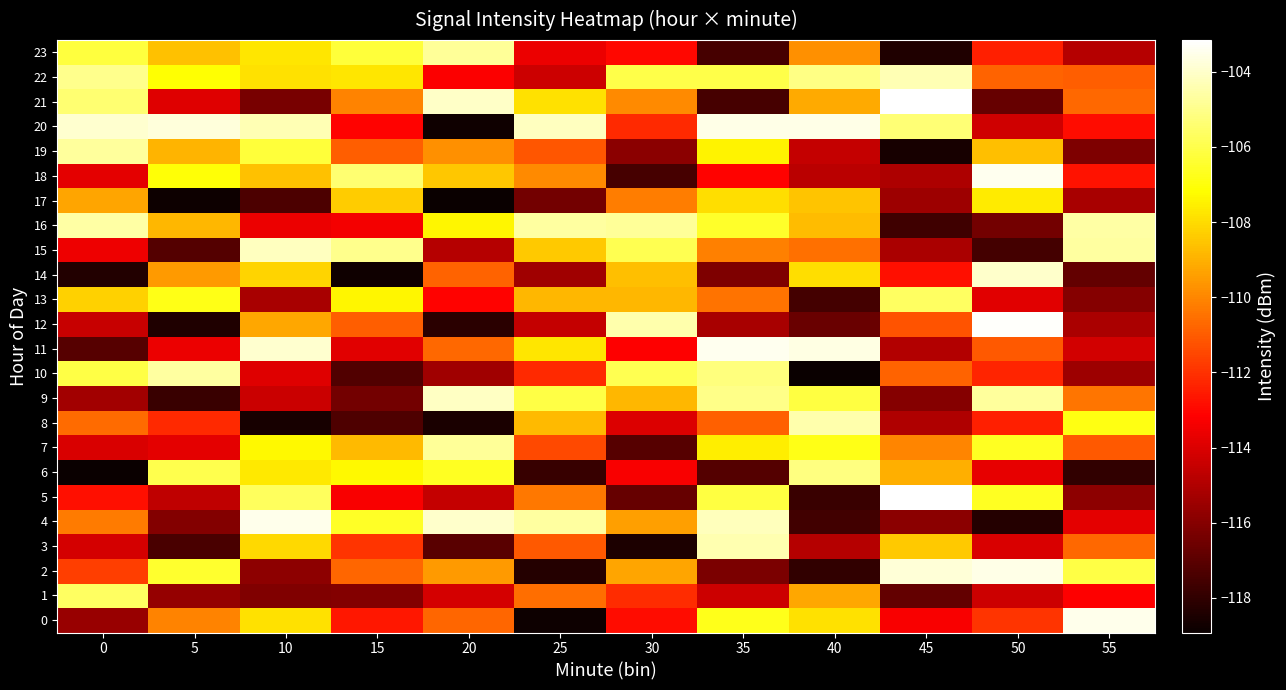

Reading right to left, transcribe all the data shown in this chart.

0: 55=-103.5	50=-111.9	45=-113.3	40=-107.9	35=-106.8	30=-112.8	25=-118.8	20=-110.8	15=-112.6	10=-107.9	5=-110.1	0=-115.6
1: 55=-113.1	50=-114.3	45=-116.8	40=-109.2	35=-114.3	30=-112.1	25=-110.6	20=-114.1	15=-116.1	10=-116.1	5=-115.6	0=-105.7
2: 55=-106.1	50=-103.5	45=-103.8	40=-118.0	35=-116.3	30=-109.3	25=-118.3	20=-109.5	15=-110.8	10=-115.8	5=-106.4	0=-111.7
3: 55=-110.7	50=-114.0	45=-108.4	40=-114.9	35=-104.5	30=-118.4	25=-111.1	20=-117.0	15=-112.0	10=-108.1	5=-117.4	0=-114.1
4: 55=-113.8	50=-118.3	45=-115.9	40=-117.6	35=-104.3	30=-109.4	25=-104.7	20=-104.0	15=-106.6	10=-103.5	5=-116.0	0=-110.3
5: 55=-115.8	50=-106.6	45=-103.2	40=-117.8	35=-106.2	30=-116.7	25=-110.3	20=-114.5	15=-113.3	10=-105.7	5=-114.7	0=-112.8
6: 55=-118.0	50=-113.7	45=-109.0	40=-105.2	35=-117.1	30=-113.3	25=-117.8	20=-106.7	15=-107.3	10=-107.7	5=-106.0	0=-118.9
7: 55=-111.1	50=-106.7	45=-110.0	40=-106.8	35=-107.6	30=-117.1	25=-111.4	20=-104.8	15=-108.8	10=-107.3	5=-113.8	0=-114.0
8: 55=-106.9	50=-112.4	45=-115.0	40=-104.5	35=-110.9	30=-114.0	25=-108.8	20=-118.5	15=-117.3	10=-118.6	5=-112.2	0=-110.6
9: 55=-110.4	50=-104.7	45=-116.0	40=-106.1	35=-105.1	30=-108.9	25=-106.1	20=-104.1	15=-116.4	10=-114.4	5=-117.8	0=-115.3
10: 55=-115.4	50=-112.3	45=-110.8	40=-118.9	35=-105.2	30=-105.9	25=-112.2	20=-115.4	15=-117.2	10=-113.9	5=-104.7	0=-106.1
11: 55=-114.2	50=-111.0	45=-115.0	40=-103.6	35=-103.5	30=-113.2	25=-107.8	20=-110.7	15=-113.8	10=-103.9	5=-113.6	0=-117.1
12: 55=-115.1	50=-103.2	45=-111.2	40=-116.7	35=-115.2	30=-104.5	25=-114.5	20=-118.2	15=-111.0	10=-109.2	5=-118.4	0=-114.4
13: 55=-116.0	50=-113.9	45=-105.6	40=-117.6	35=-110.4	30=-108.9	25=-108.9	20=-113.1	15=-107.3	10=-115.2	5=-106.8	0=-108.2
14: 55=-116.8	50=-104.0	45=-112.8	40=-107.9	35=-116.2	30=-108.7	25=-115.4	20=-110.8	15=-118.7	10=-108.2	5=-109.5	0=-118.3
15: 55=-104.6	50=-117.5	45=-115.1	40=-110.5	35=-110.1	30=-105.9	25=-108.4	20=-114.9	15=-105.0	10=-104.2	5=-117.2	0=-113.5
16: 55=-104.6	50=-116.4	45=-117.7	40=-108.7	35=-106.5	30=-104.8	25=-104.6	20=-107.4	15=-113.4	10=-113.6	5=-108.9	0=-104.6
17: 55=-115.2	50=-107.6	45=-115.4	40=-108.6	35=-107.9	30=-110.2	25=-116.4	20=-118.9	15=-108.4	10=-117.4	5=-118.9	0=-109.3
18: 55=-112.7	50=-103.4	45=-115.1	40=-114.8	35=-113.1	30=-117.5	25=-109.9	20=-108.5	15=-105.4	10=-108.6	5=-107.1	0=-113.8
19: 55=-116.2	50=-108.7	45=-118.6	40=-114.5	35=-107.4	30=-115.9	25=-111.1	20=-109.8	15=-111.0	10=-106.3	5=-108.9	0=-104.7
20: 55=-112.8	50=-114.3	45=-105.4	40=-103.6	35=-103.5	30=-112.1	25=-104.1	20=-118.8	15=-113.1	10=-104.4	5=-103.7	0=-104.0
21: 55=-110.7	50=-116.8	45=-103.2	40=-109.2	35=-117.4	30=-109.9	25=-107.9	20=-104.0	15=-110.1	10=-116.3	5=-113.9	0=-105.4
22: 55=-111.0	50=-110.8	45=-104.4	40=-105.1	35=-106.0	30=-106.1	25=-114.3	20=-113.2	15=-107.8	10=-107.8	5=-107.1	0=-105.0
23: 55=-114.9	50=-112.4	45=-118.4	40=-109.7	35=-117.5	30=-113.0	25=-113.6	20=-104.8	15=-106.3	10=-107.8	5=-108.6	0=-106.2